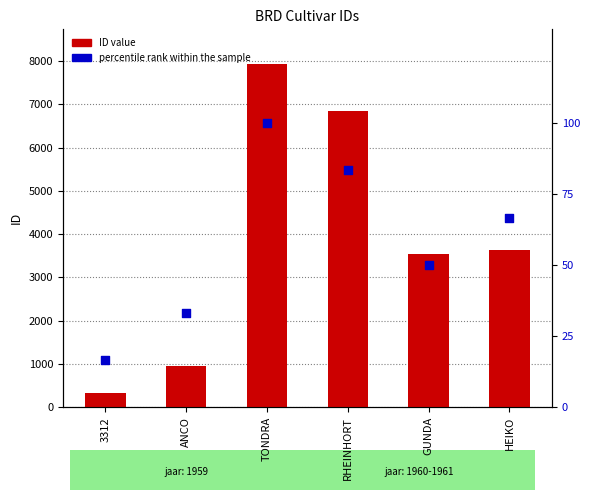

At which category is the sum across all series the highest?

TONDRA